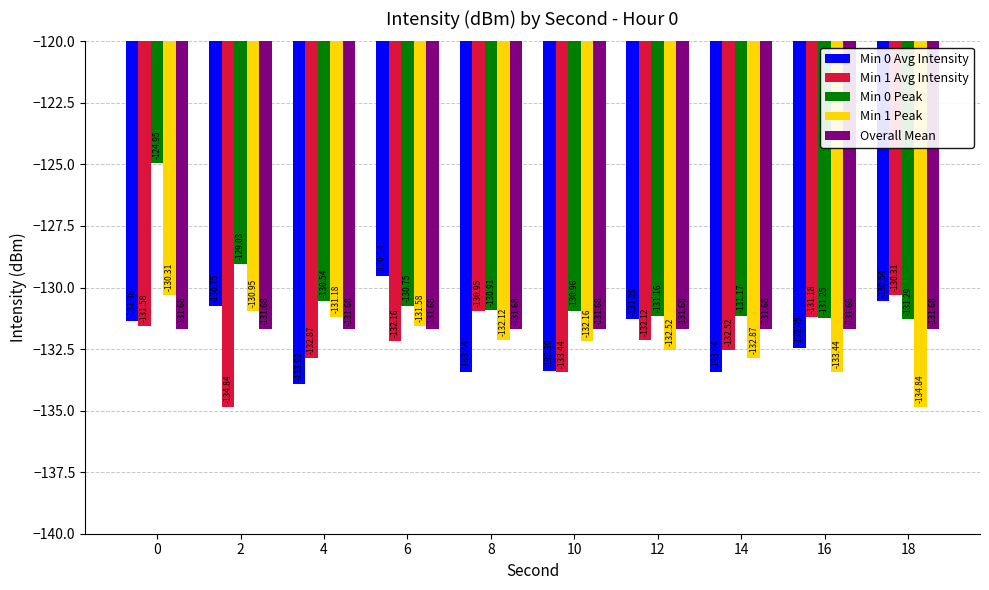

What is the sum of all Min 0 Avg Intensity values?

-1320.1